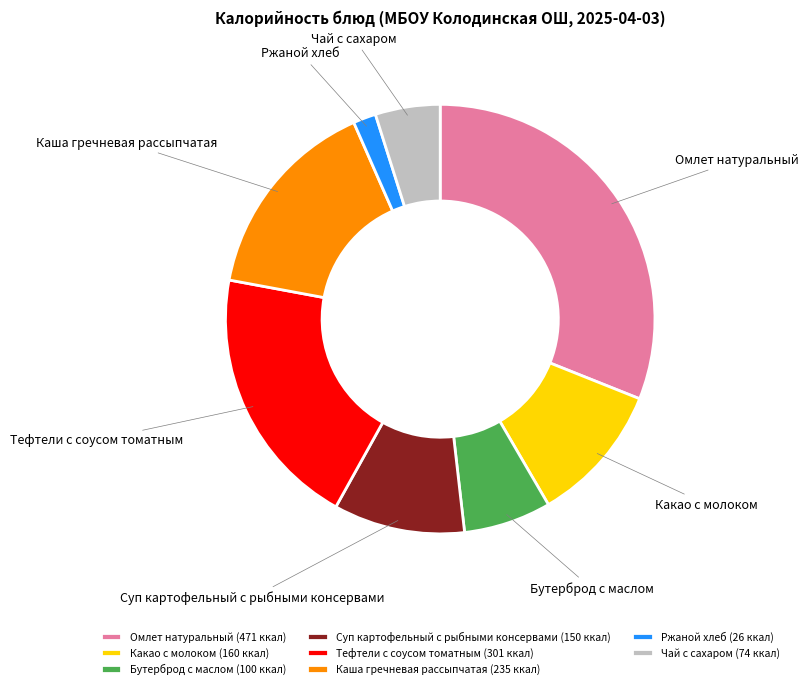

True or false: Омлет натуральный accounts for 22% of the total.

False